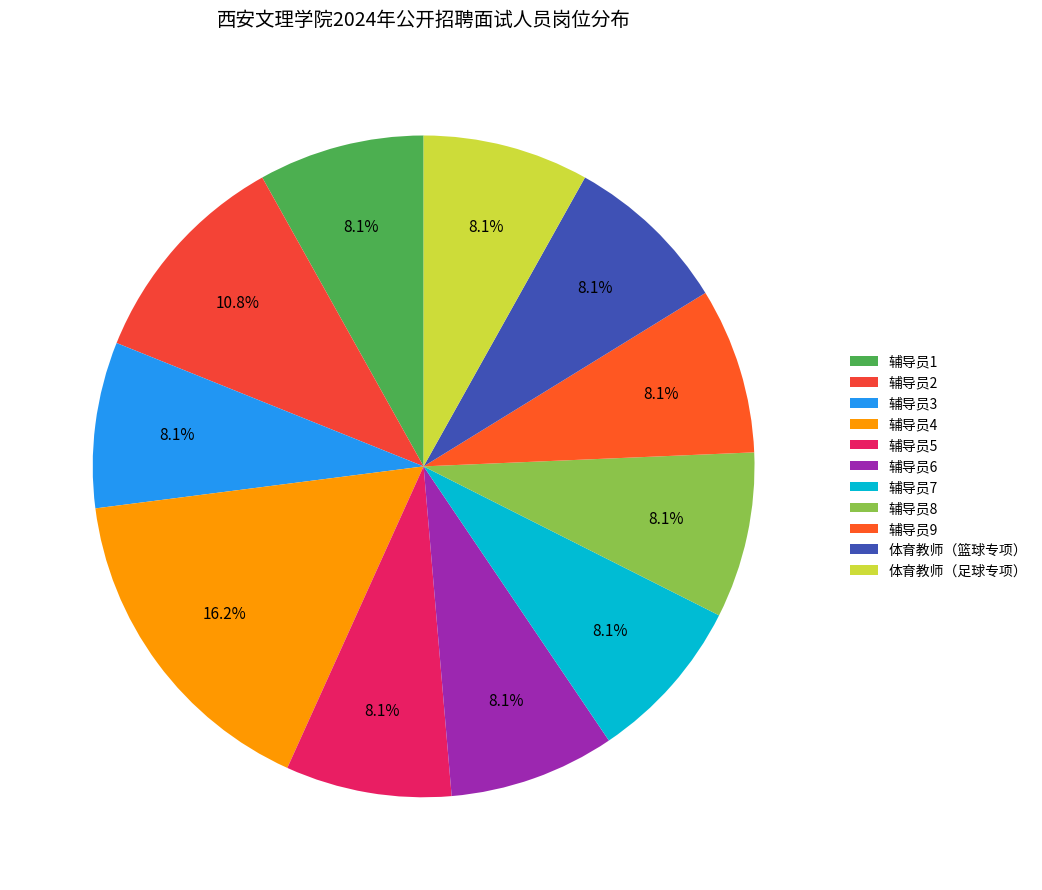

True or false: 辅导员3 accounts for 8% of the total.

True